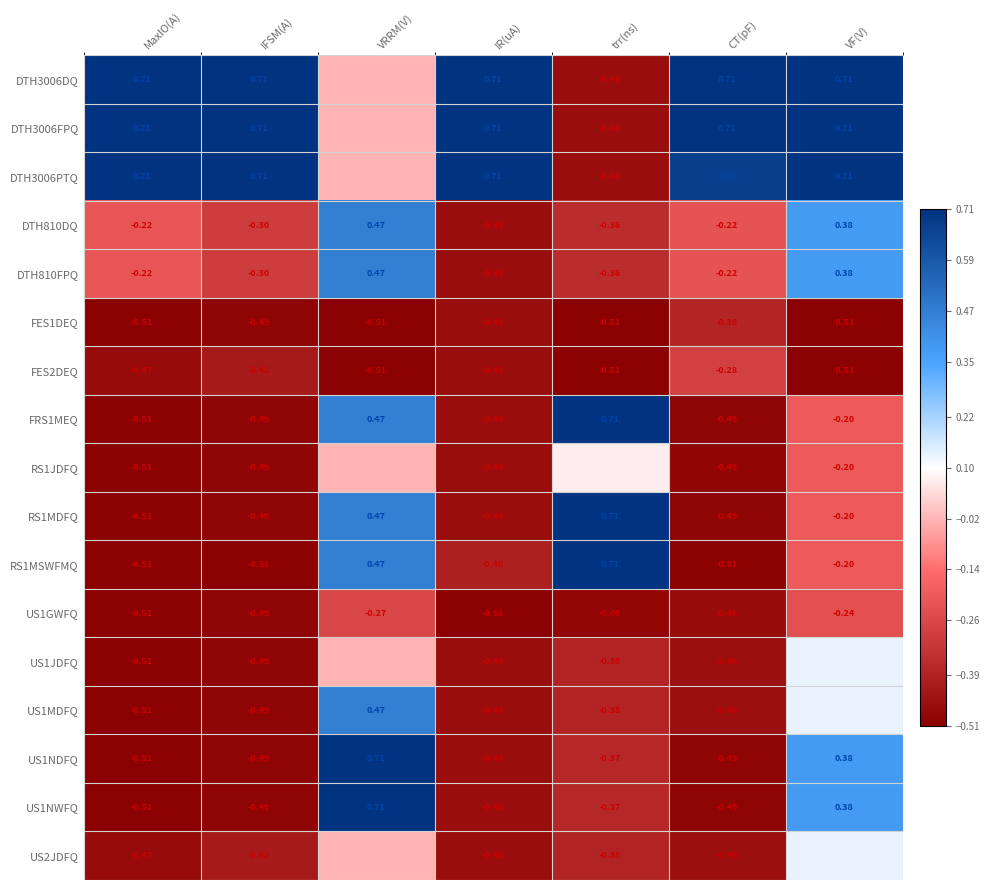

At which label does RS1MDFQ reach its peak?

trr(ns)